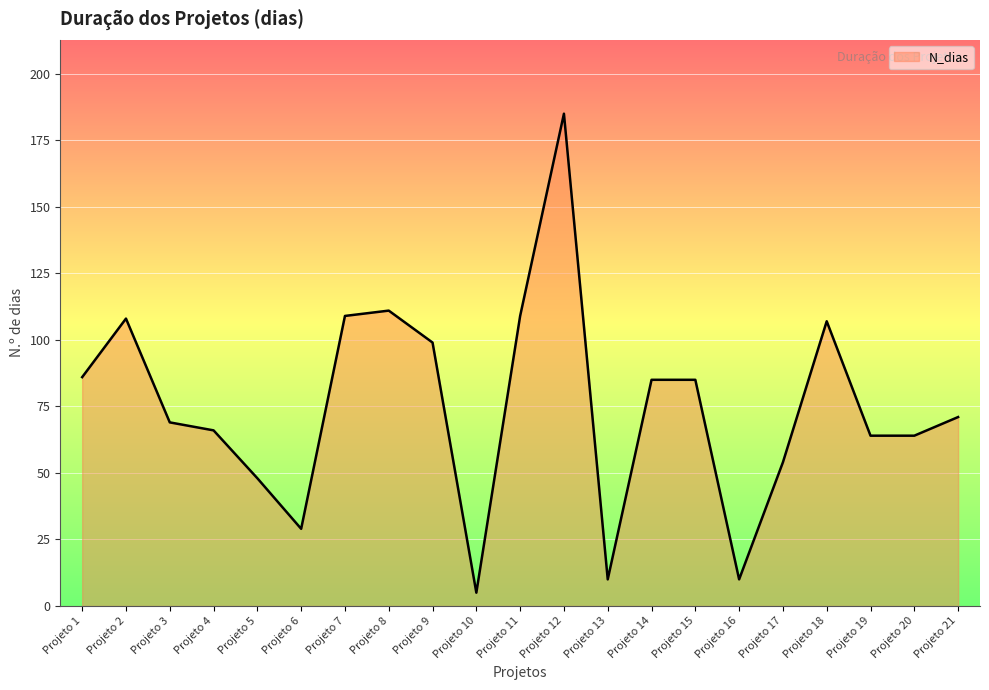

Is it true that the value at Projeto 18 is 107?

True